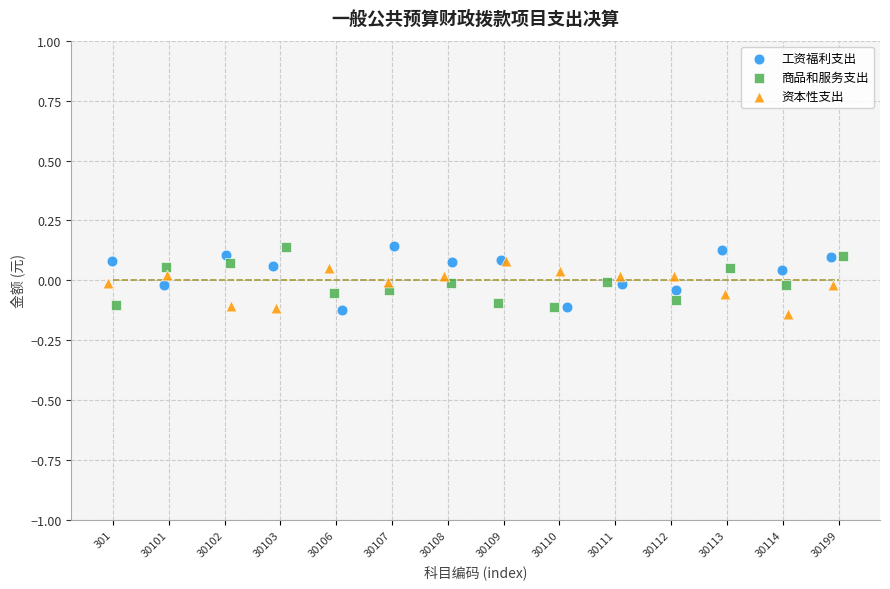

What are all the series names shown in the legend?

工资福利支出, 商品和服务支出, 资本性支出